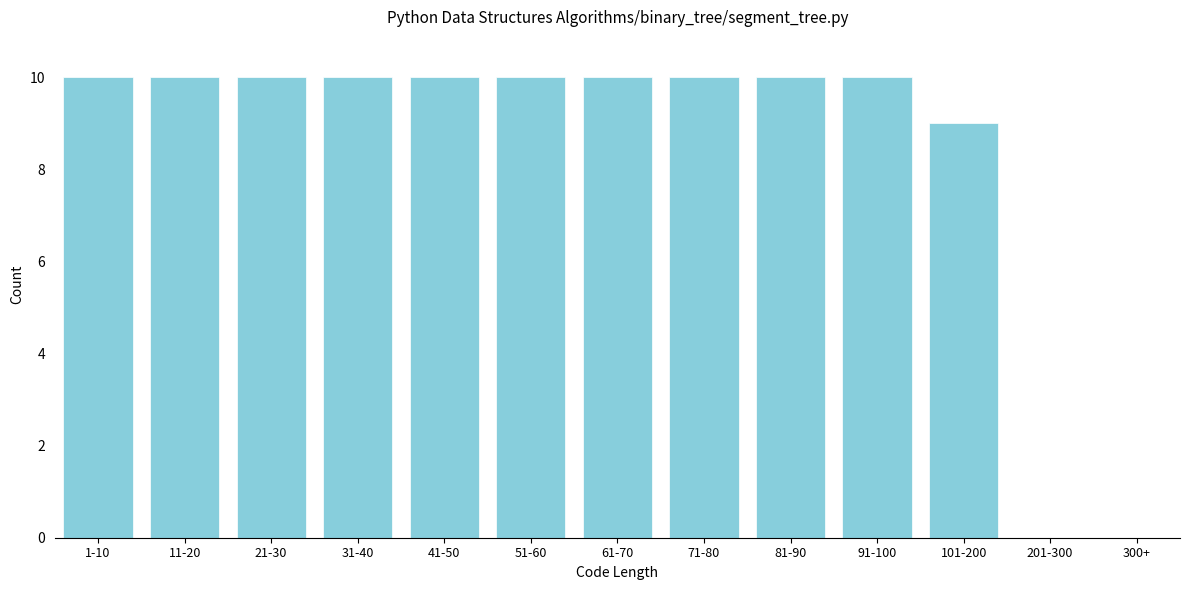

Reading left to right, list all the values displayed in this chart.

1-10=10	11-20=10	21-30=10	31-40=10	41-50=10	51-60=10	61-70=10	71-80=10	81-90=10	91-100=10	101-200=9	201-300=0	300+=0